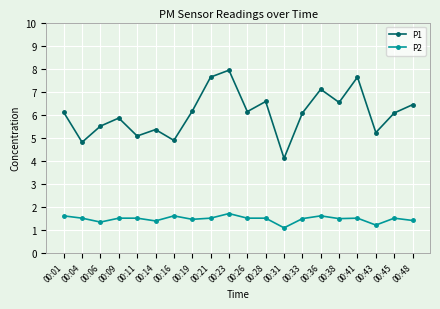

How many values in the P1 series are below 6?

8